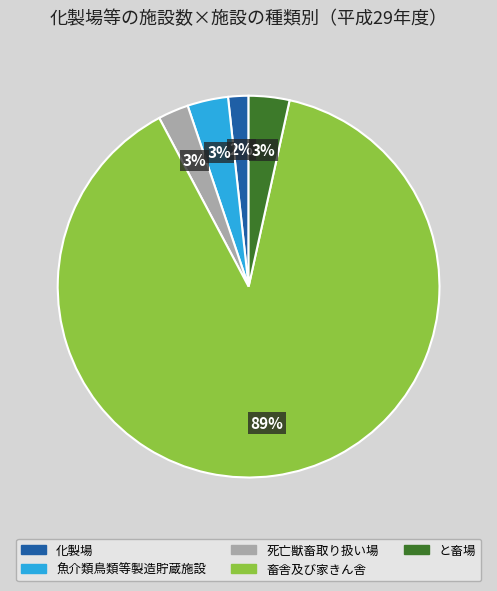

Which category has the biggest portion of the pie?

畜舎及び家きん舎